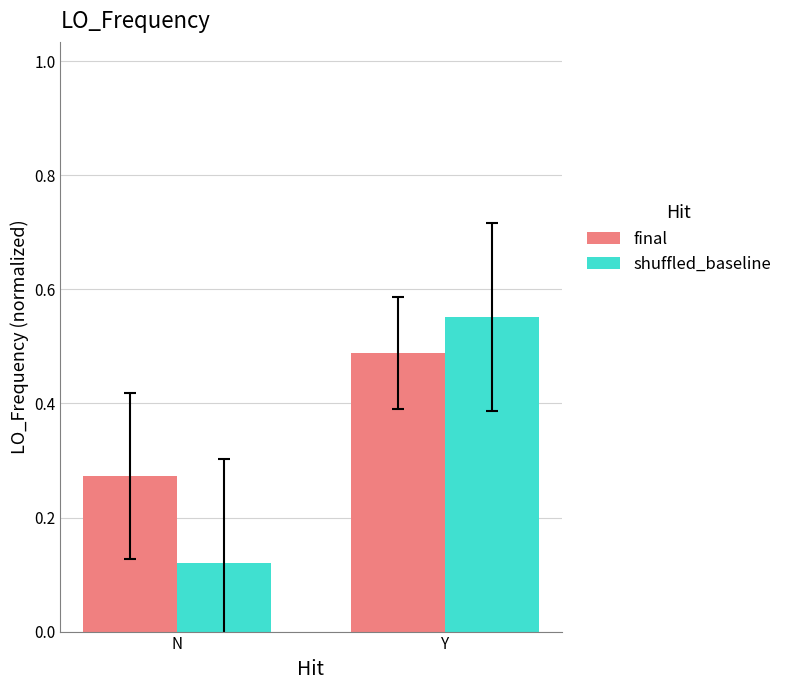

Which series has the widest spread of values?

shuffled_baseline